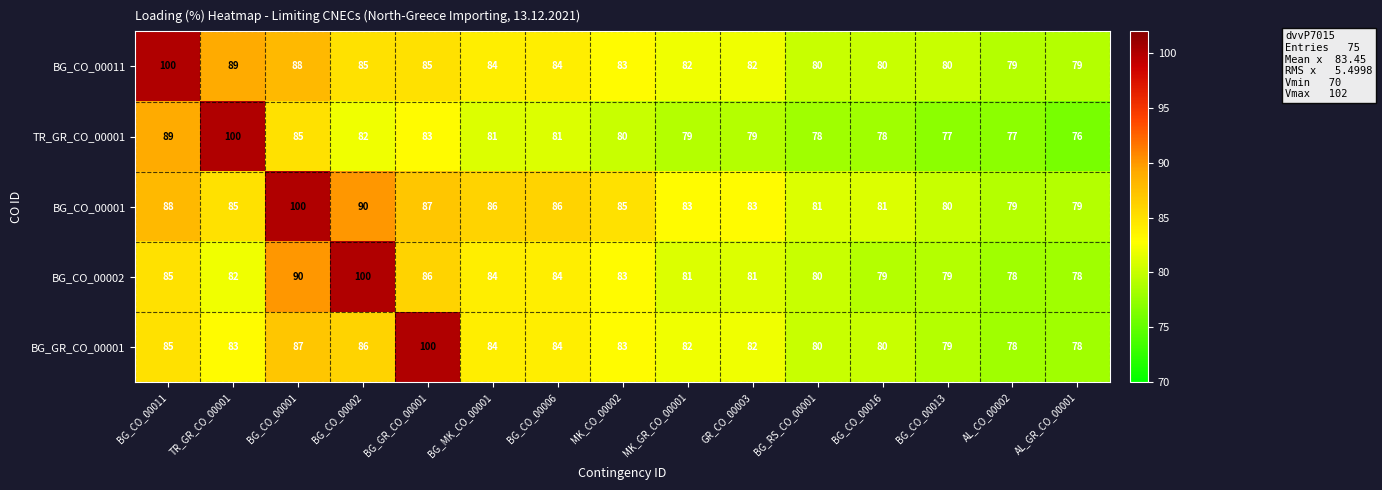

At which label does BG_CO_00002 first exceed 82?

BG_CO_00011